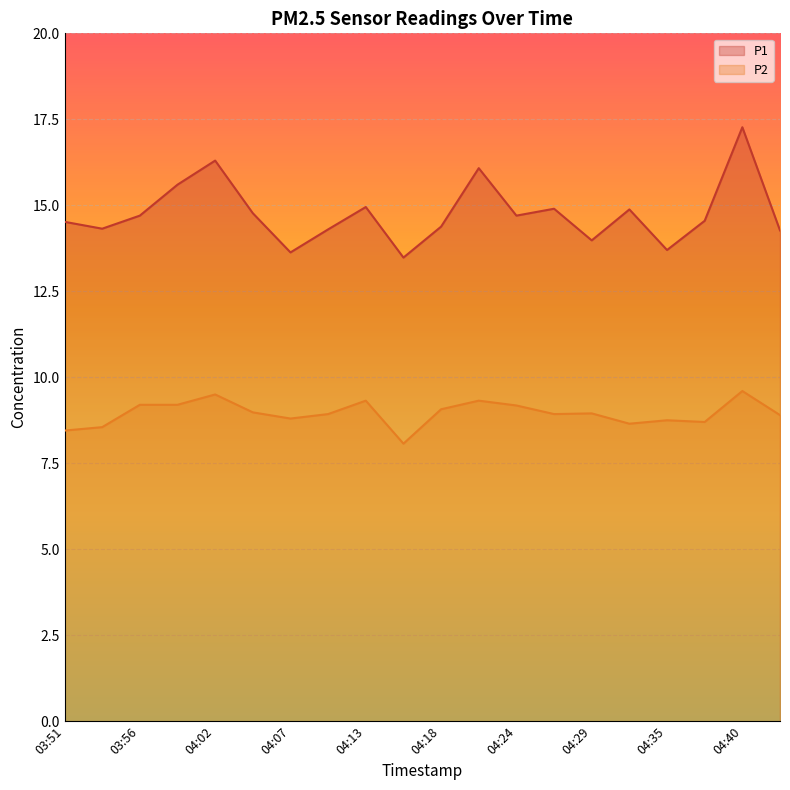

True or false: P1 and P2 intersect in this chart.

False